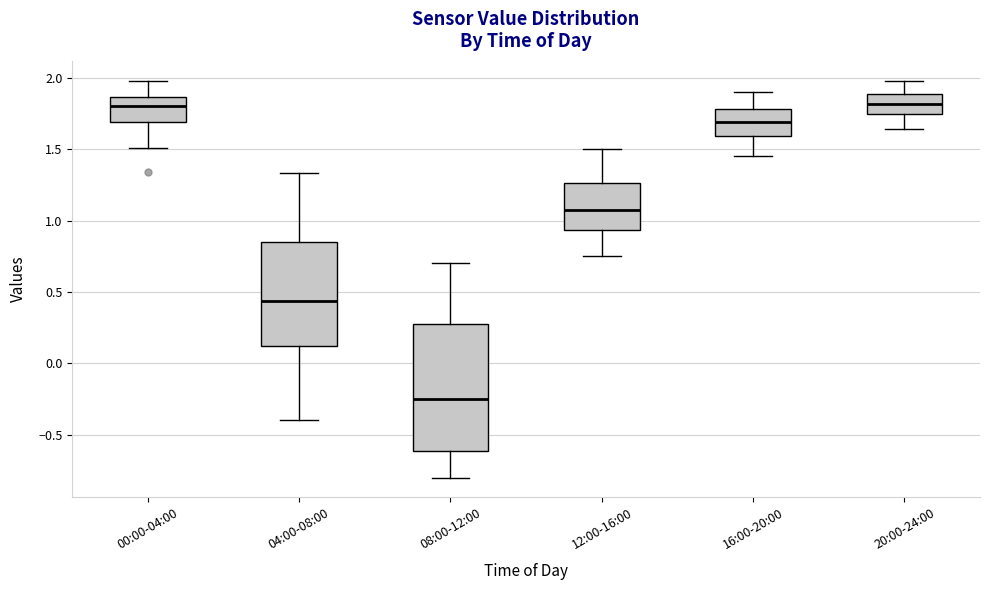

Comparing the boxes themselves (not the whiskers), which one is the tallest?

08:00-12:00